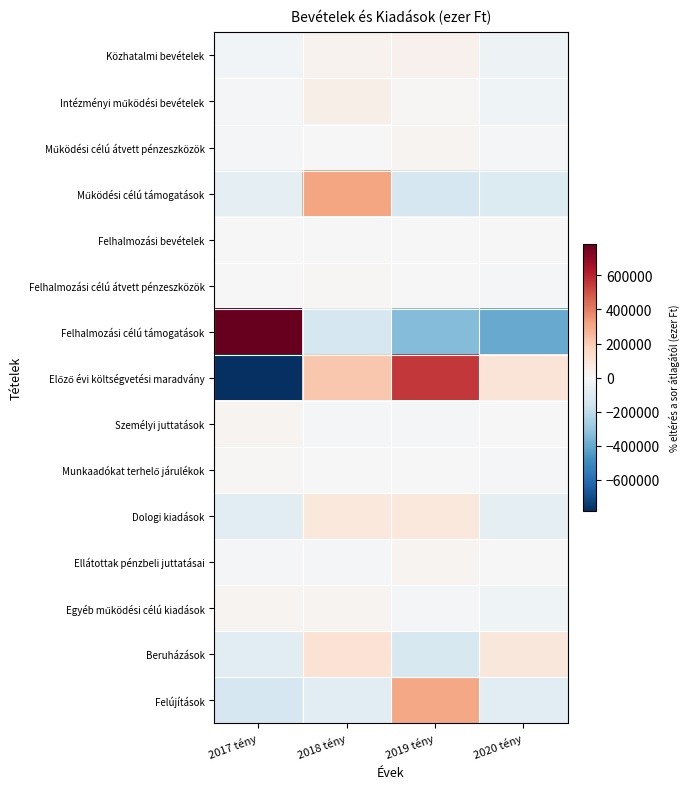

What is the difference between the highest and lowest values at 2017 tény?

1737996.2